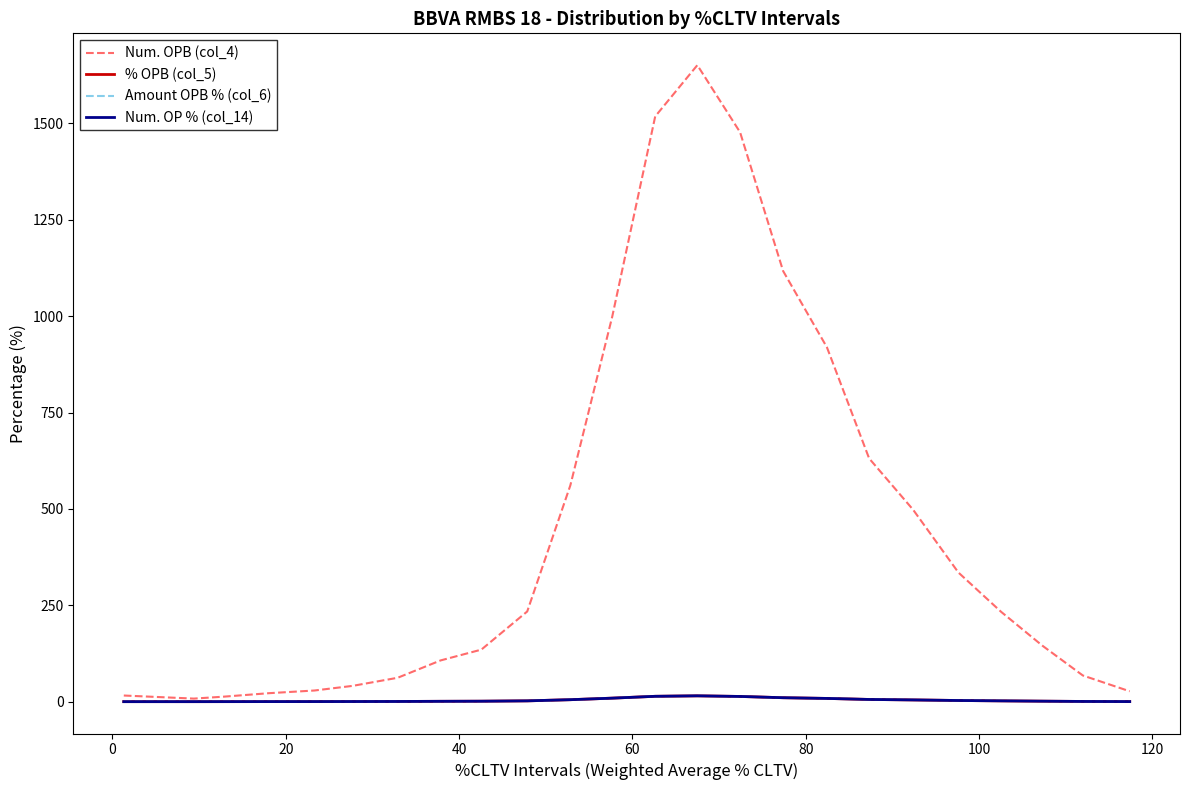

Does the chart have visible grid lines?

No